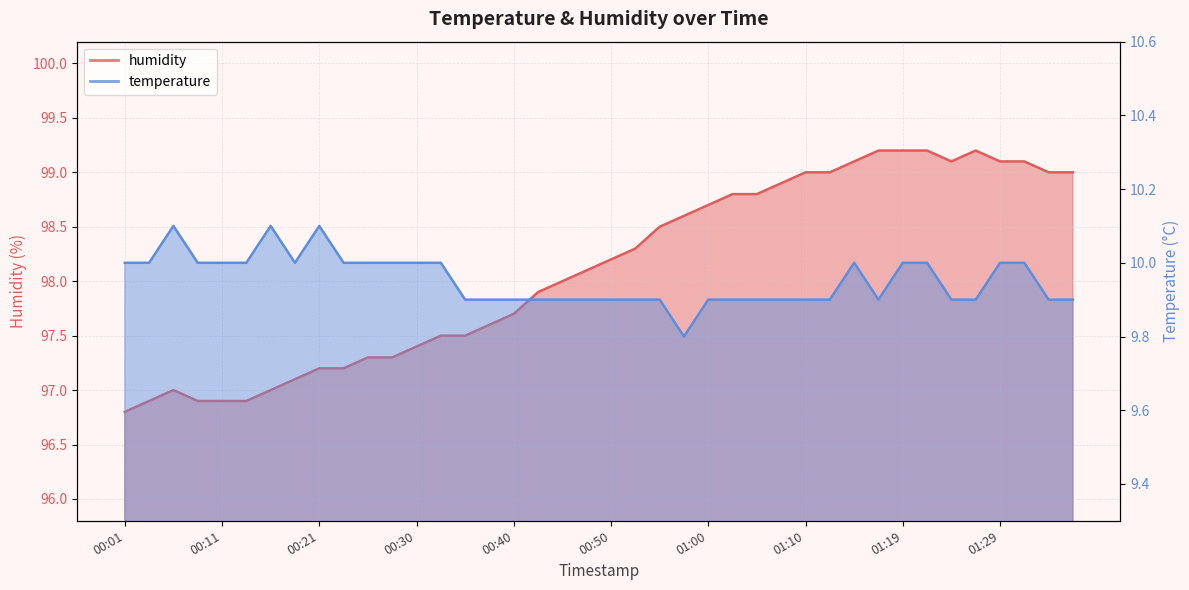

What is the sum of the humidity values at 01:07 and 00:57?

197.5